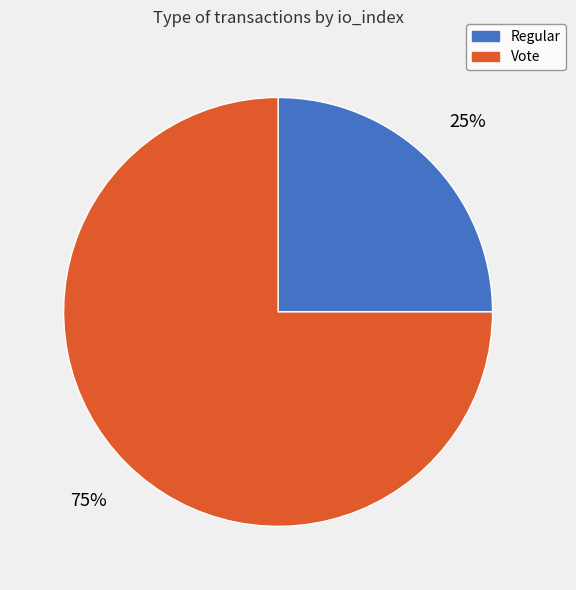

Which slice is the largest?

Vote